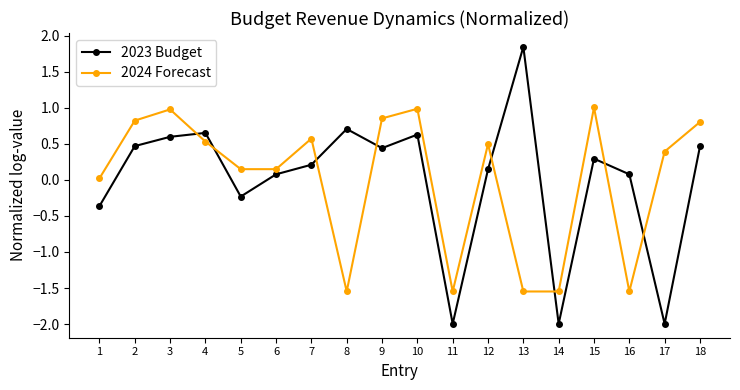

At 5, list the series in order from largest to smallest.

2024 Forecast, 2023 Budget